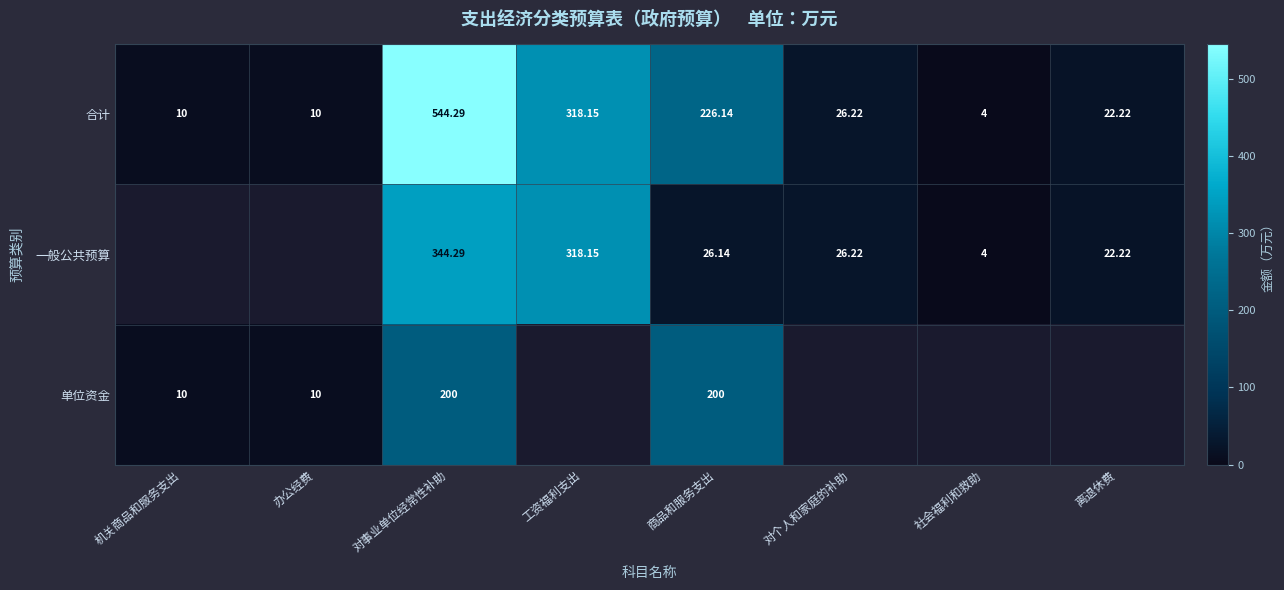

Where does the 合计 series first go above 26?

对事业单位经常性补助